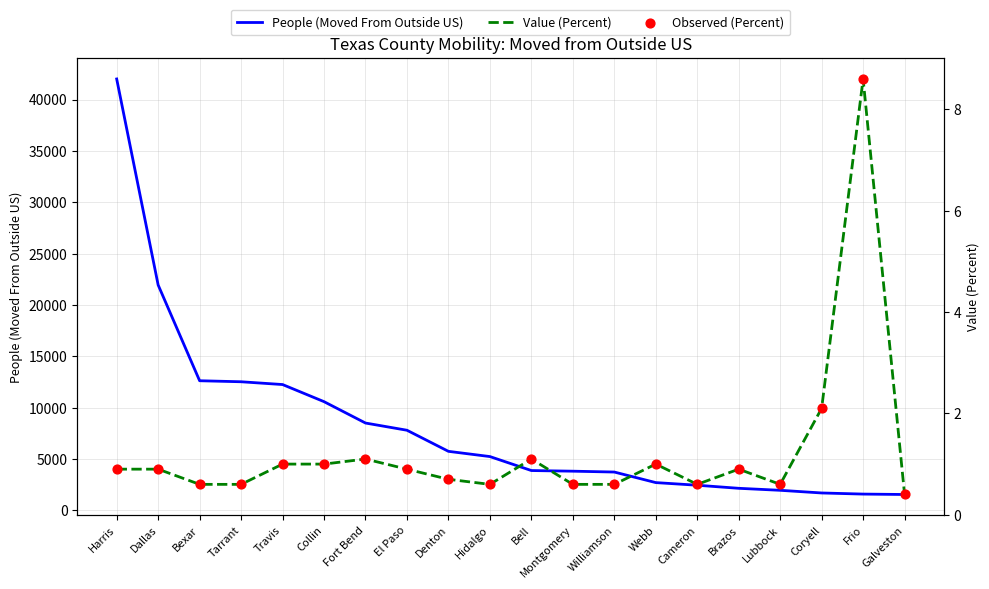

Which series reaches the minimum Y coordinate?

Value (Percent)